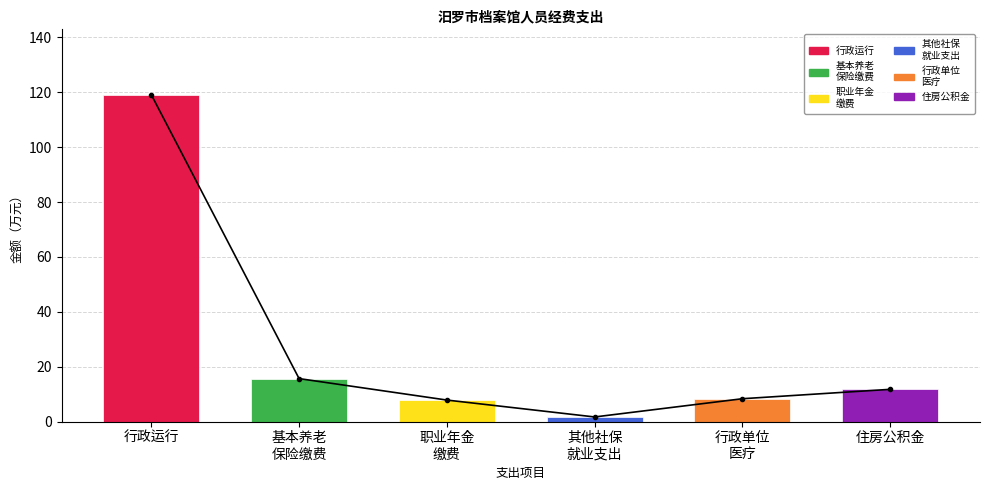

At which label does 趋势线 first exceed 11?

行政运行